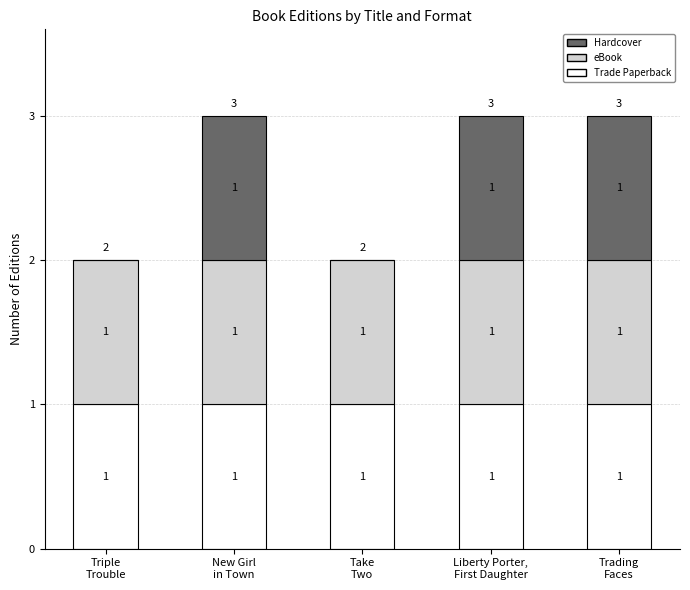

Are the bars grouped side by side (vs. stacked)?

No